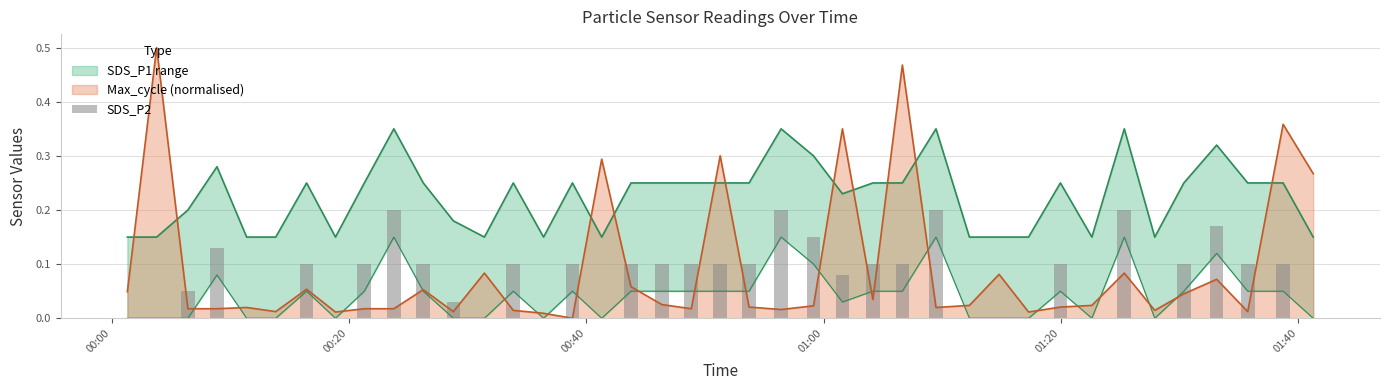

Are the bars horizontal?

No